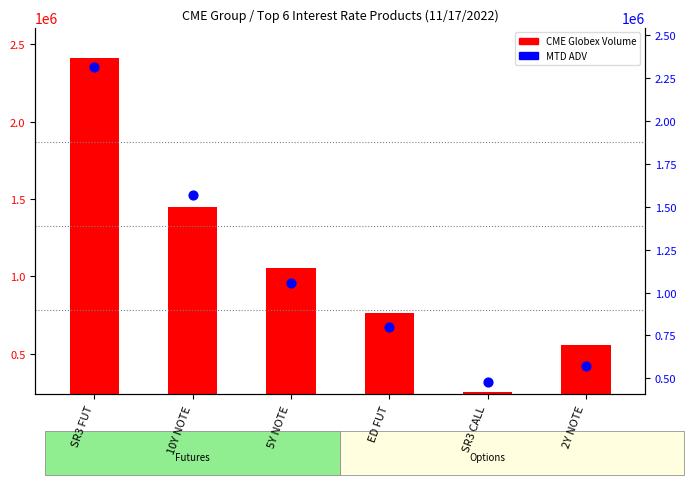

What are all the series names shown in the legend?

CME Globex Volume, MTD ADV